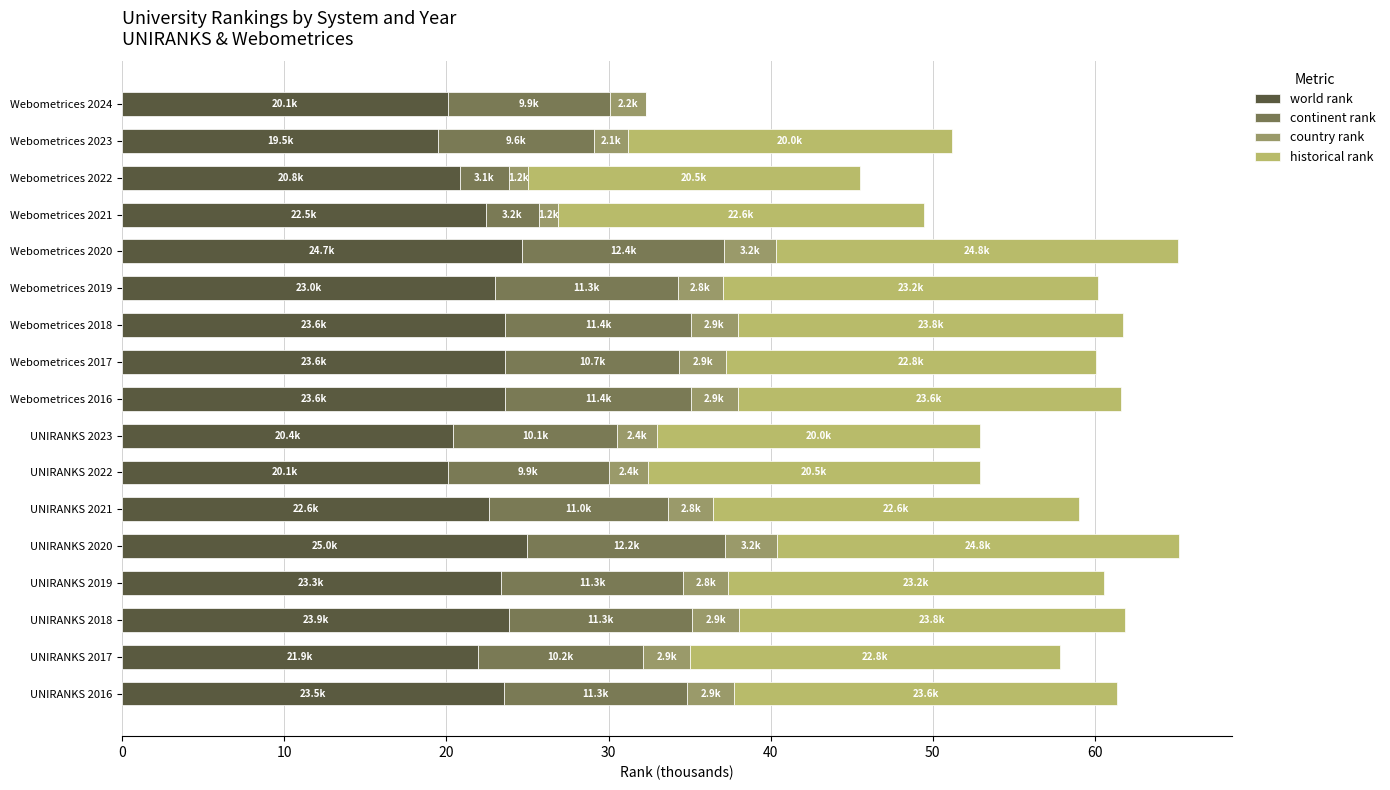

What is the total value across all series at UNIRANKS 2017?

57.8